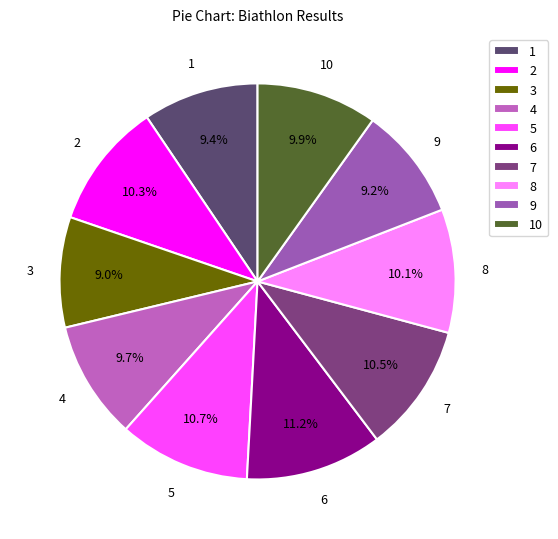

Is there any slice that represents more than half of the pie?

No